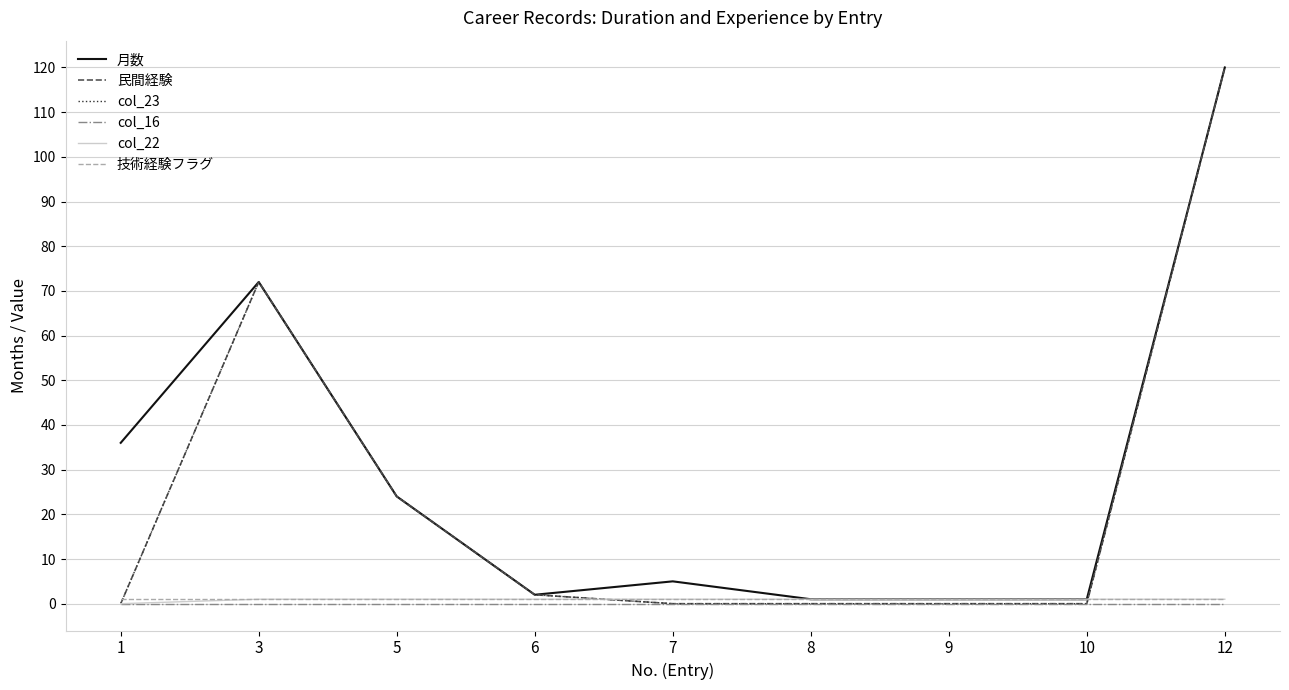

Does the chart have visible grid lines?

Yes